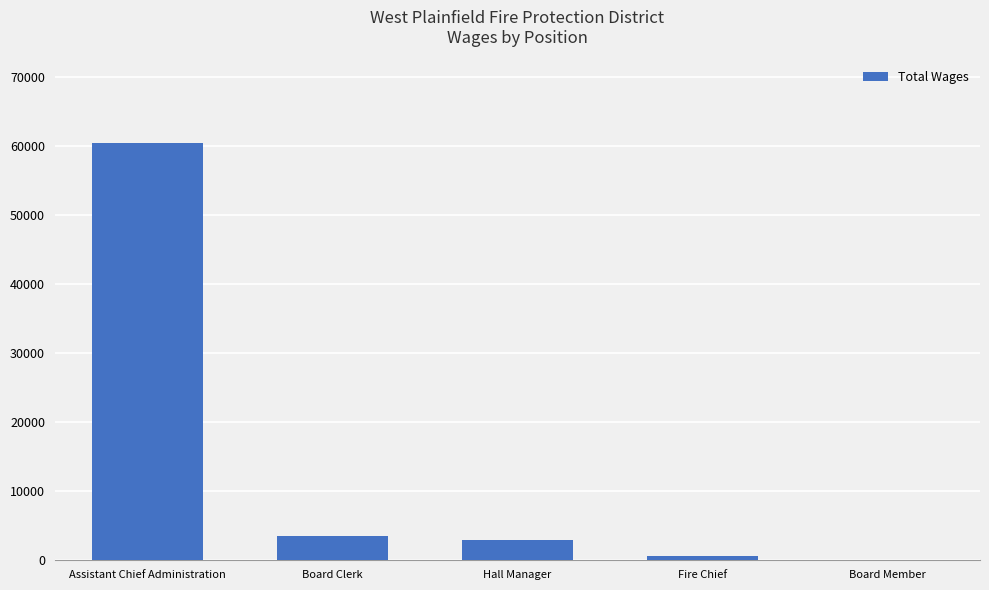

What is the difference between the values at Board Member and Board Clerk?

3487